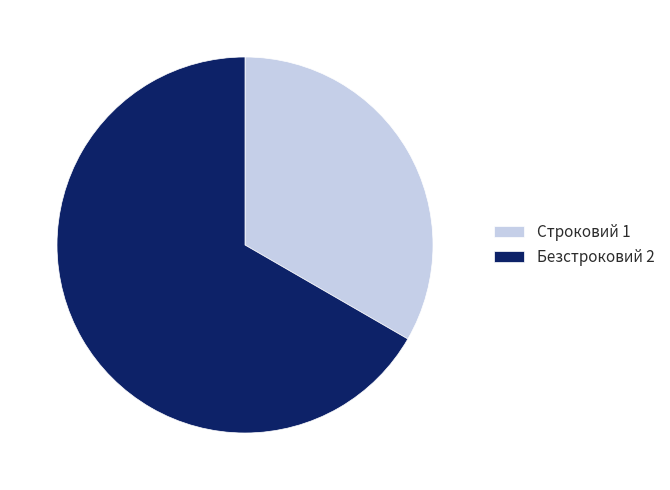

What is the ratio of the value at Безстроковий to the value at Строковий?

2.0